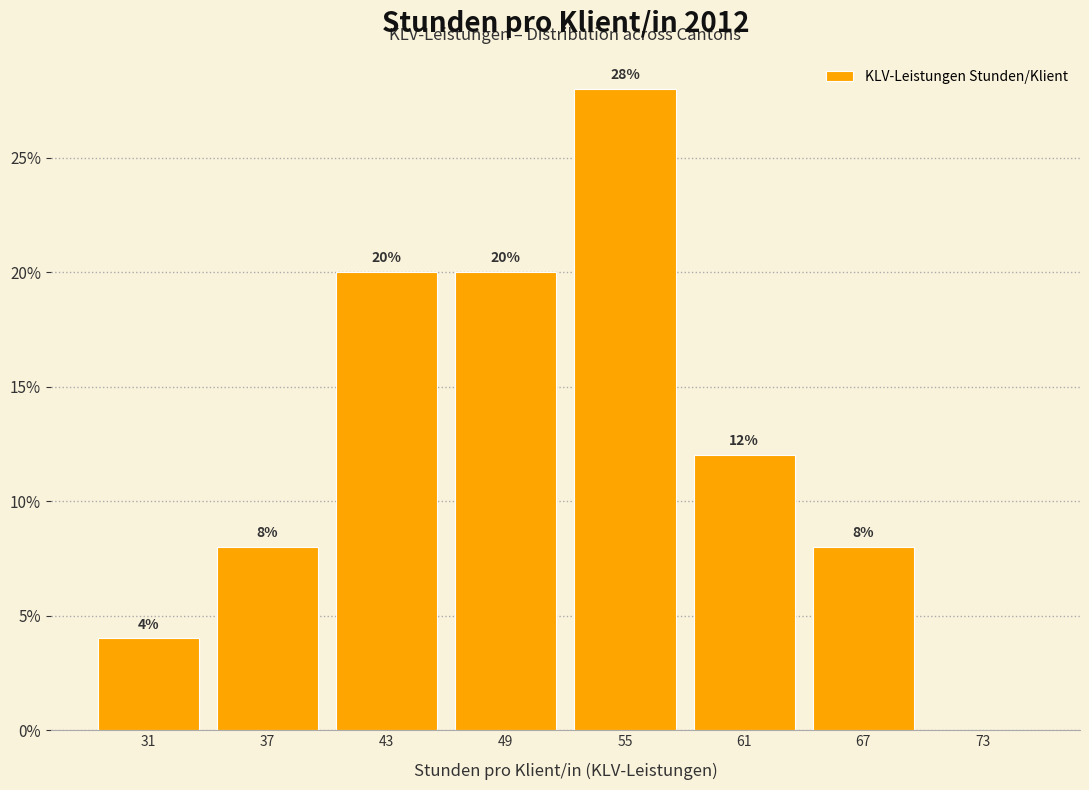

Over which range of the x-axis is the bar tallest?

52 to 58